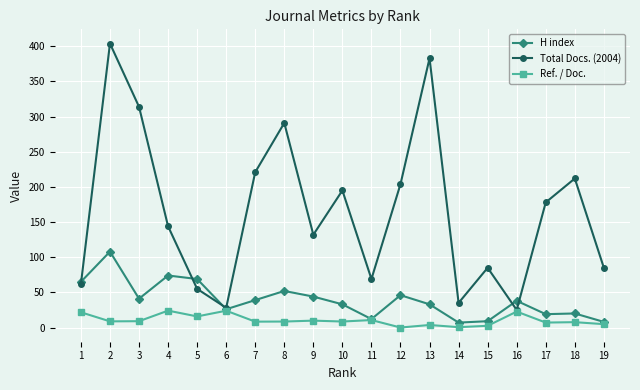

Where does the H index series first go above 38?

1